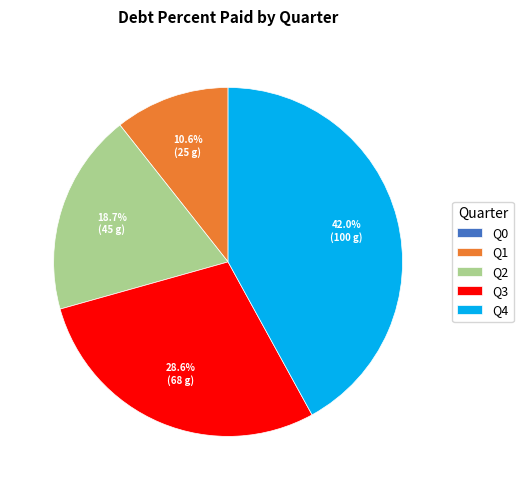

Which category has the biggest portion of the pie?

Q4